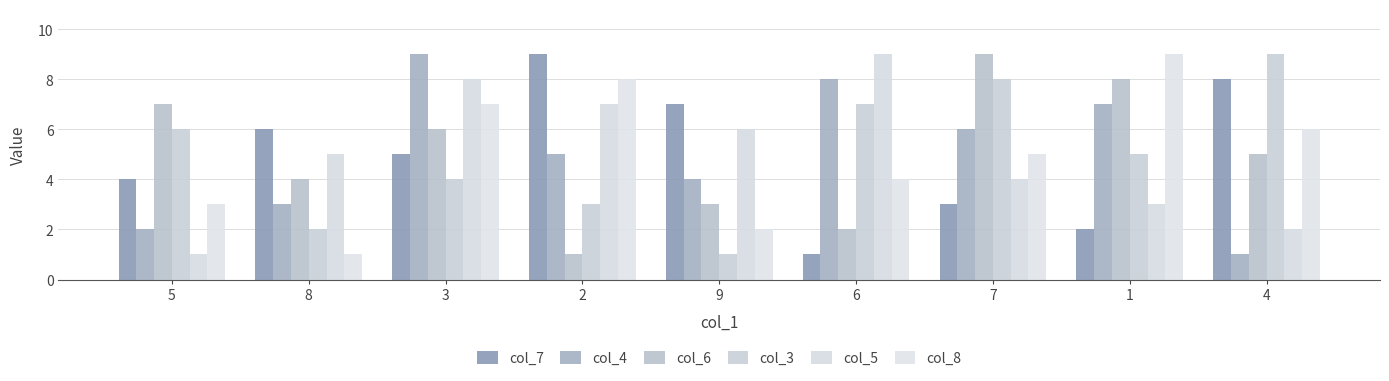

Reading right to left, extract all data points from this chart.

col_7: 4=8	1=2	7=3	6=1	9=7	2=9	3=5	8=6	5=4
col_4: 4=1	1=7	7=6	6=8	9=4	2=5	3=9	8=3	5=2
col_6: 4=5	1=8	7=9	6=2	9=3	2=1	3=6	8=4	5=7
col_3: 4=9	1=5	7=8	6=7	9=1	2=3	3=4	8=2	5=6
col_5: 4=2	1=3	7=4	6=9	9=6	2=7	3=8	8=5	5=1
col_8: 4=6	1=9	7=5	6=4	9=2	2=8	3=7	8=1	5=3